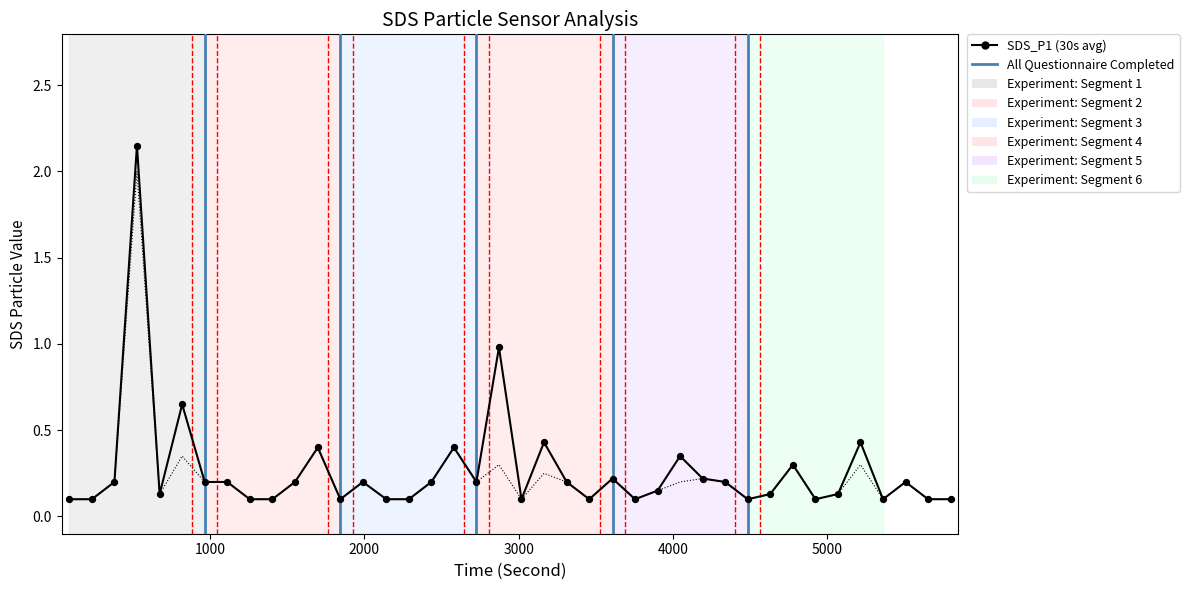

Which series has the largest total across all categories?

SDS_P1